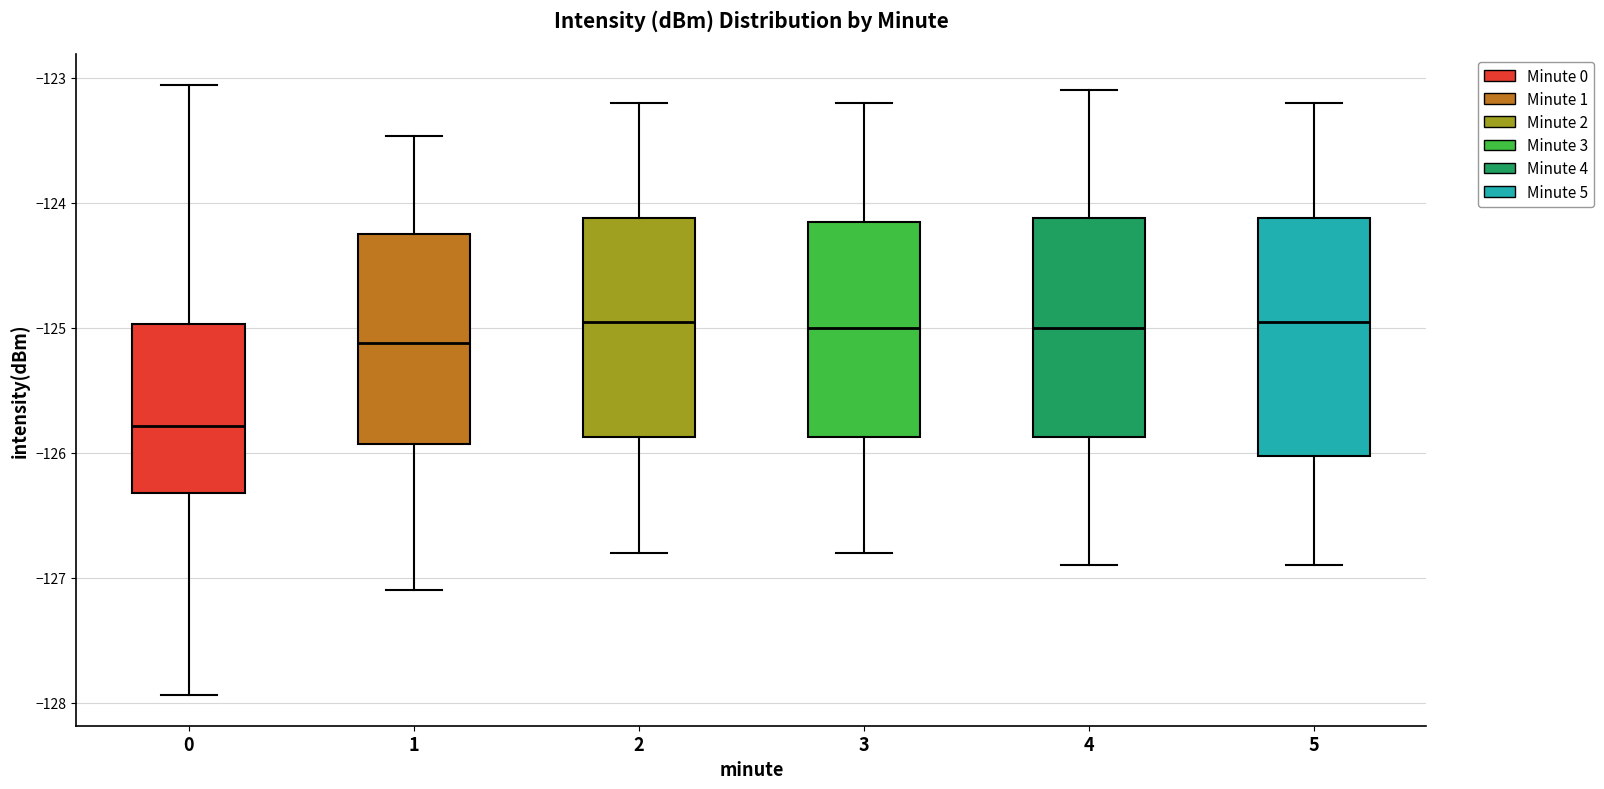

Reading left to right, transcribe this box plot: for each box, give where its median line is, the range the box spans, and where its two whiskers end, as read against the y-axis. The values are not printed on the chart, so give them approximately, as read against the axis.

0: median -125.8, box -126.3 to -125.0, whiskers -127.9 to -123.1
1: median -125.1, box -125.9 to -124.2, whiskers -127.1 to -123.5
2: median -124.9, box -125.9 to -124.1, whiskers -126.8 to -123.2
3: median -125.0, box -125.9 to -124.1, whiskers -126.8 to -123.2
4: median -125.0, box -125.9 to -124.1, whiskers -126.9 to -123.1
5: median -124.9, box -126.0 to -124.1, whiskers -126.9 to -123.2